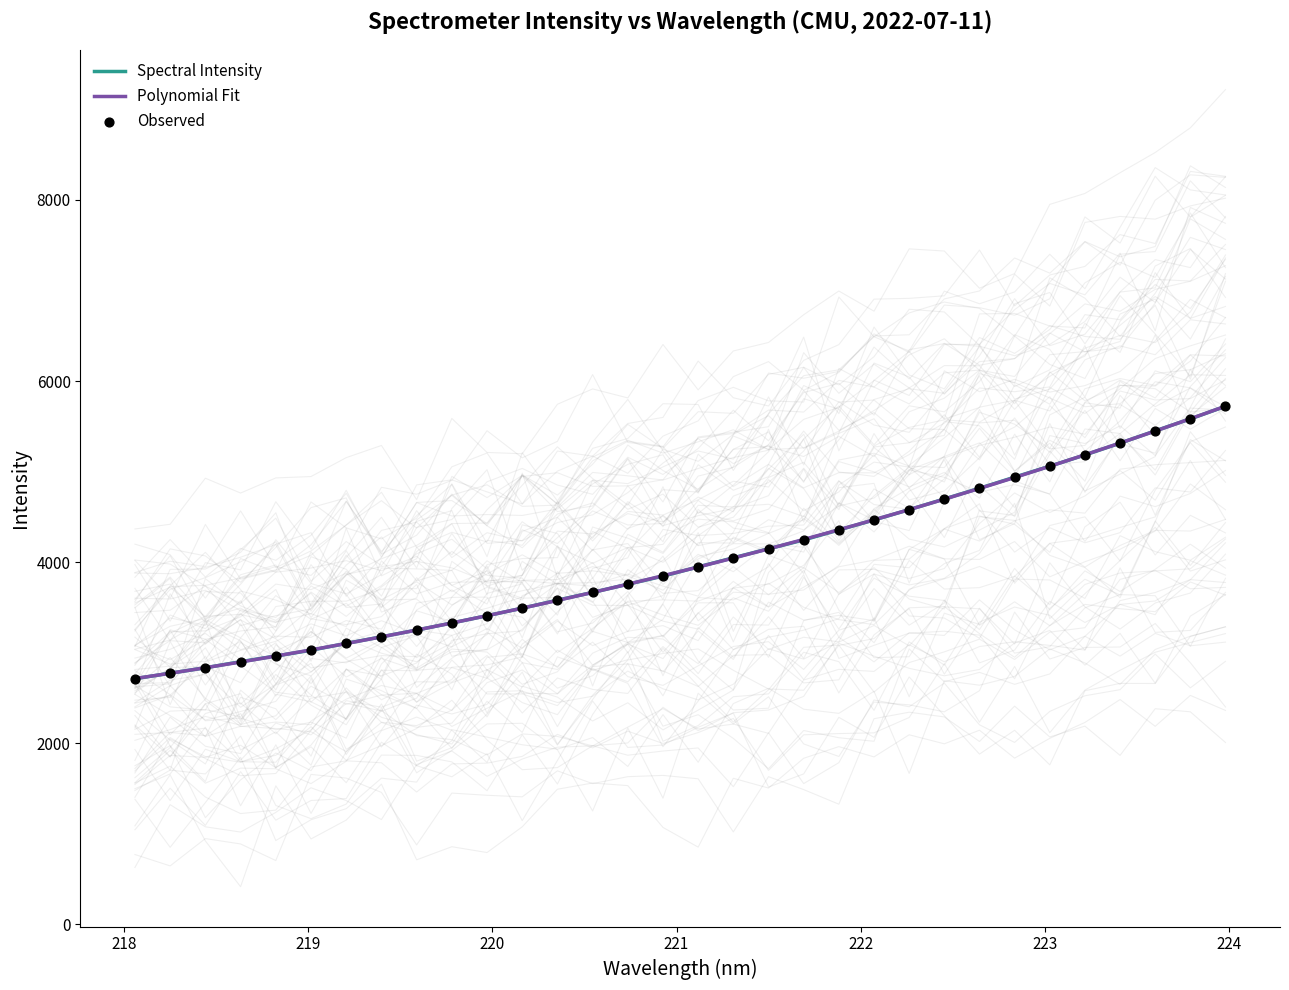

What is the lowest value of the Polynomial Fit series?

2715.7